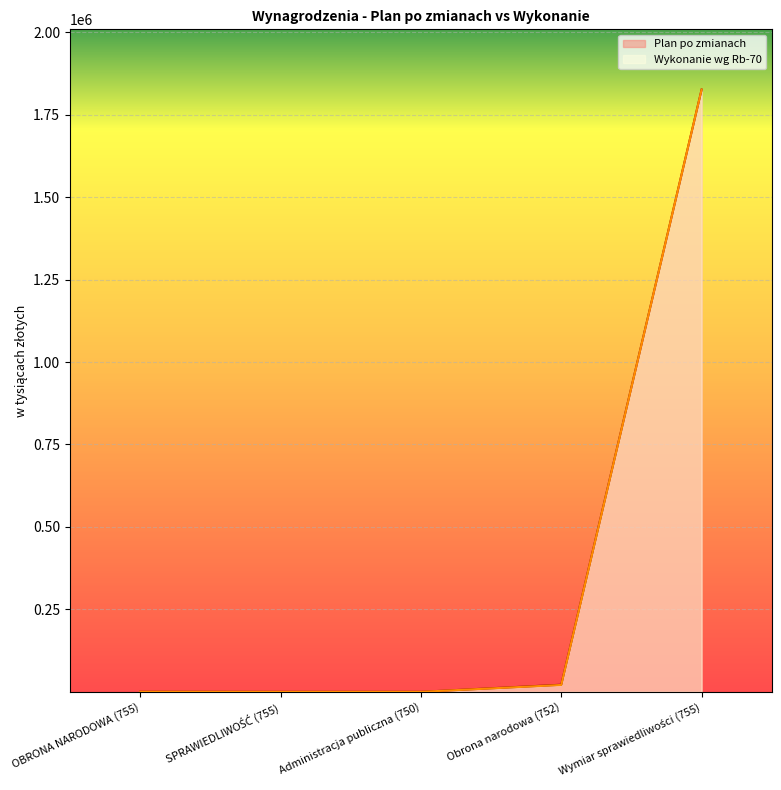

What is the value of the Wykonanie wg Rb-70 point at the 4th from the left?

20918